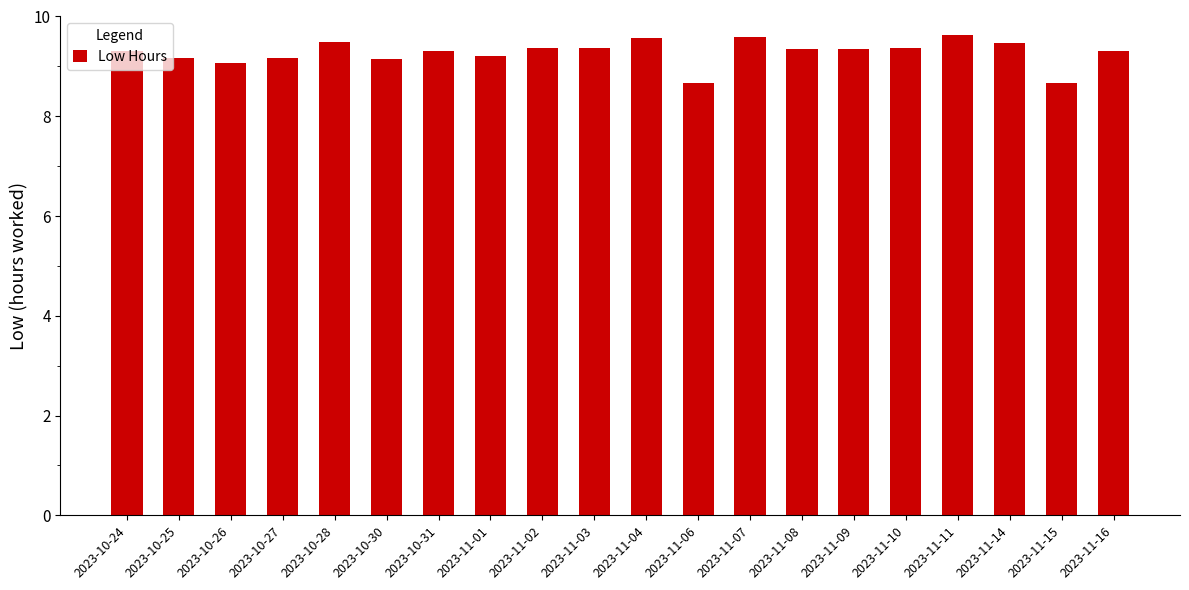

What position from the right is 2023-10-28?

16